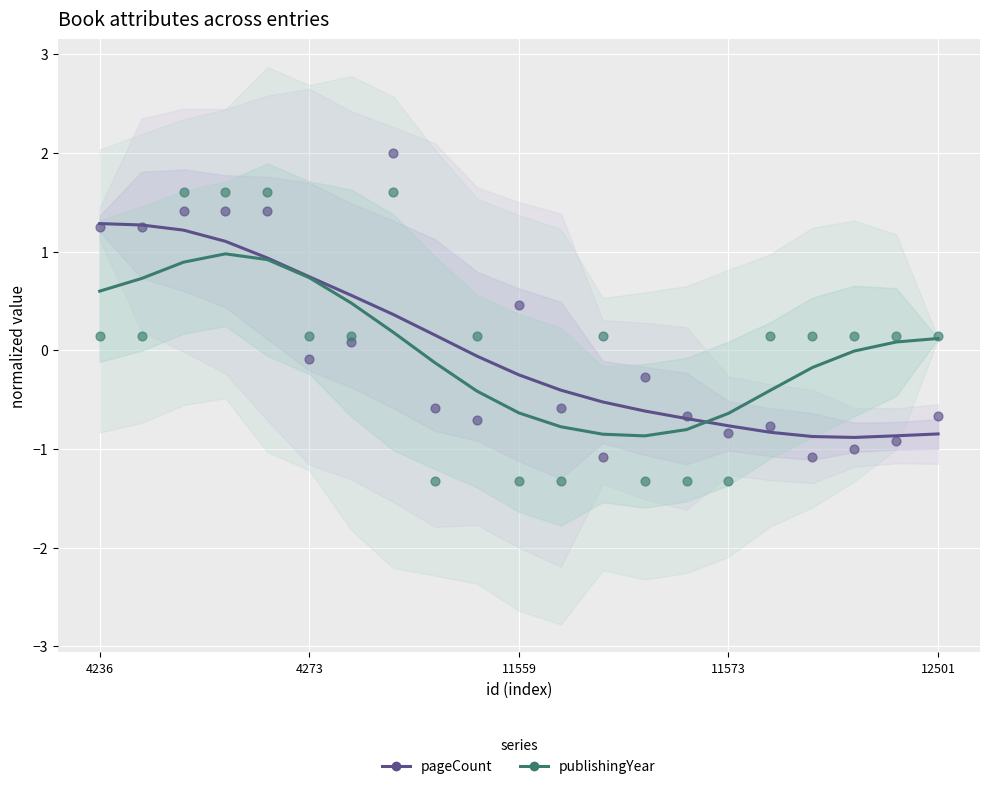

At how many categories does at least one series exceed 0?

11